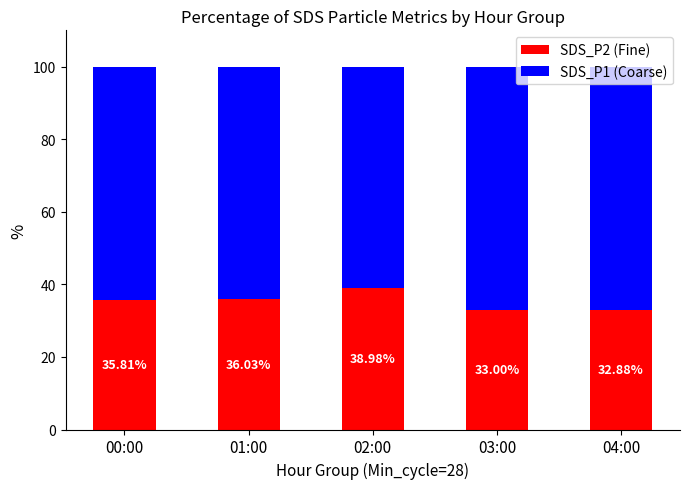

How many distinct data groups are displayed?

2